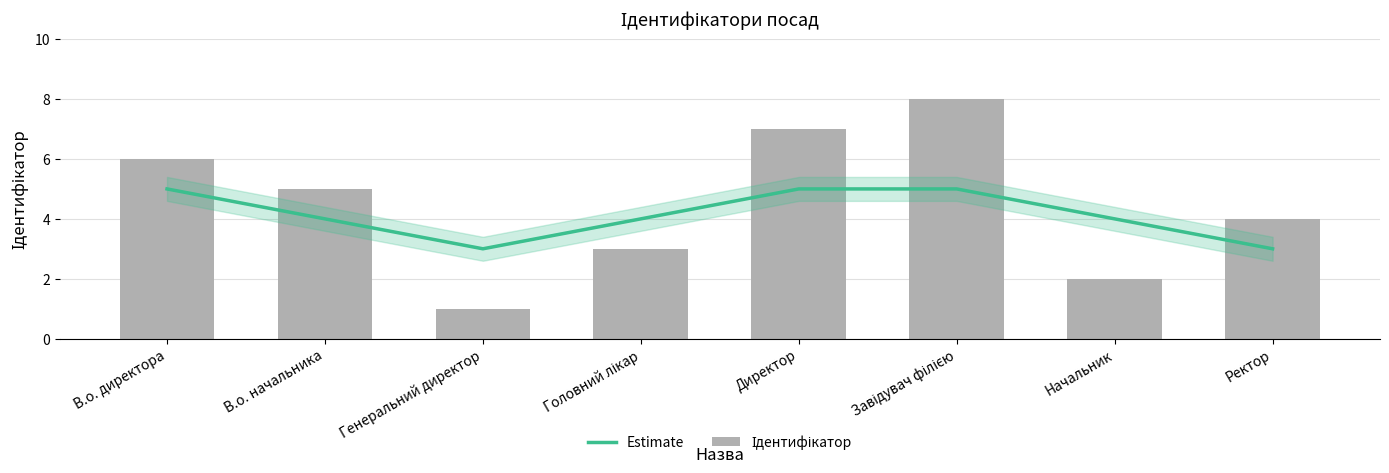

Which series has the largest total across all categories?

Ідентифікатор